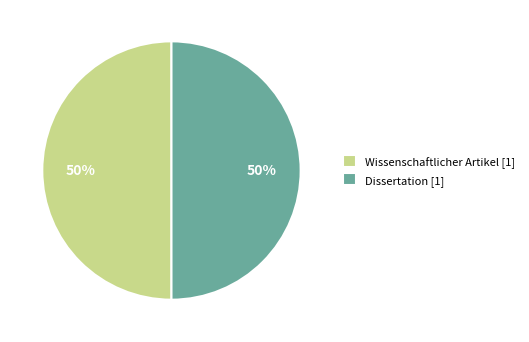

Combined, do Dissertation [1] and Wissenschaftlicher Artikel [1] account for over 50%?

Yes